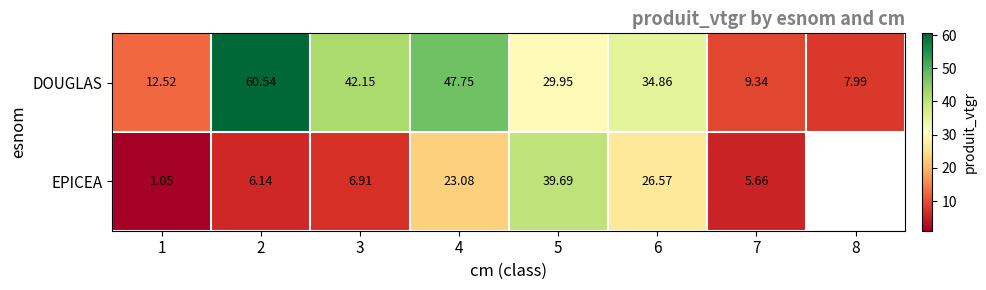

Which category has the highest value across all series?

2